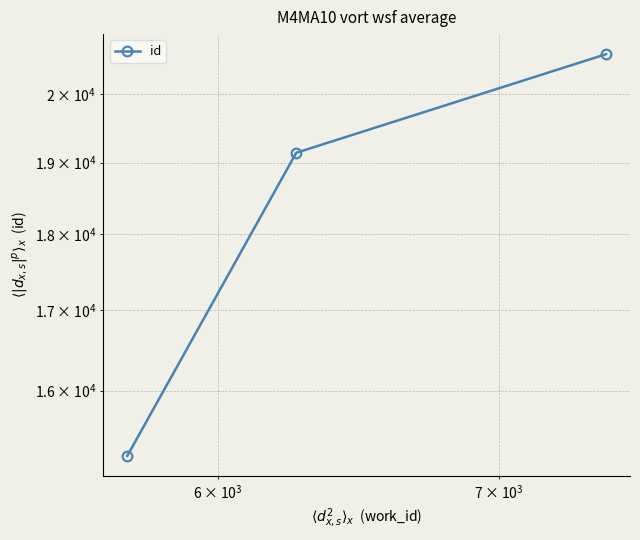

Reading right to left, what are all the values shown in this chart?

20616	19140	15233